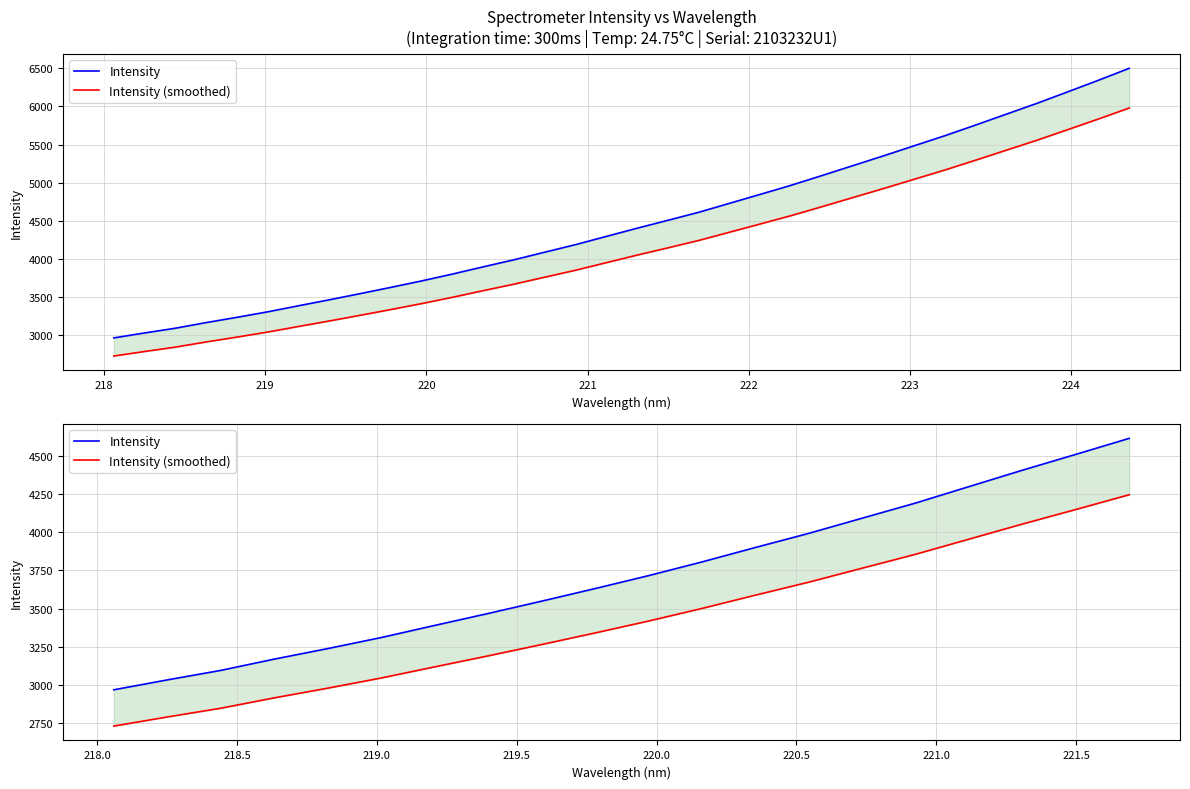

How many data points in Intensity (smoothed) are above 3417?

10